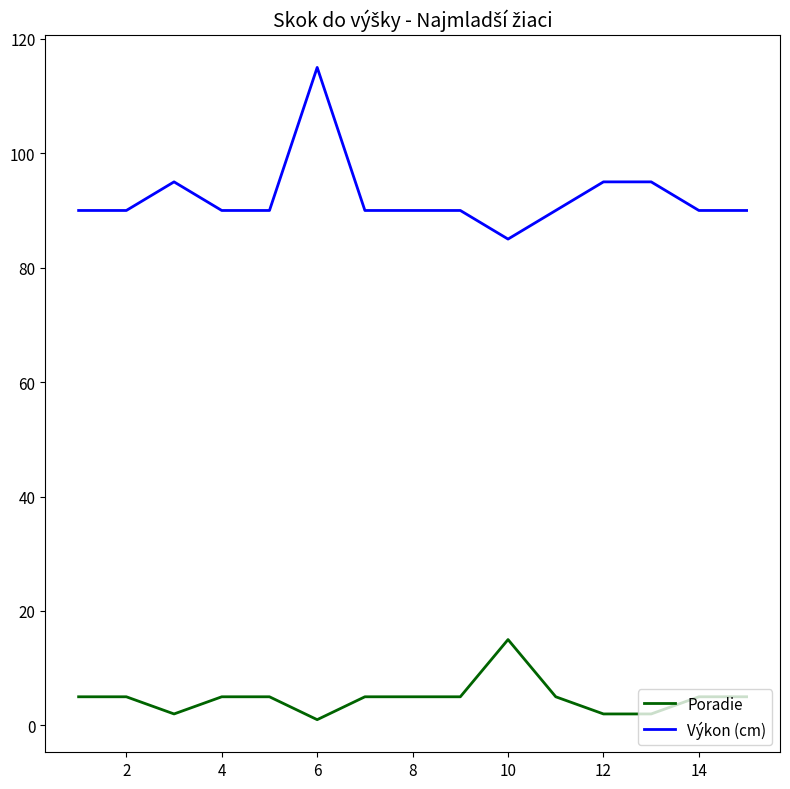

How many lines are shown in the chart?

2